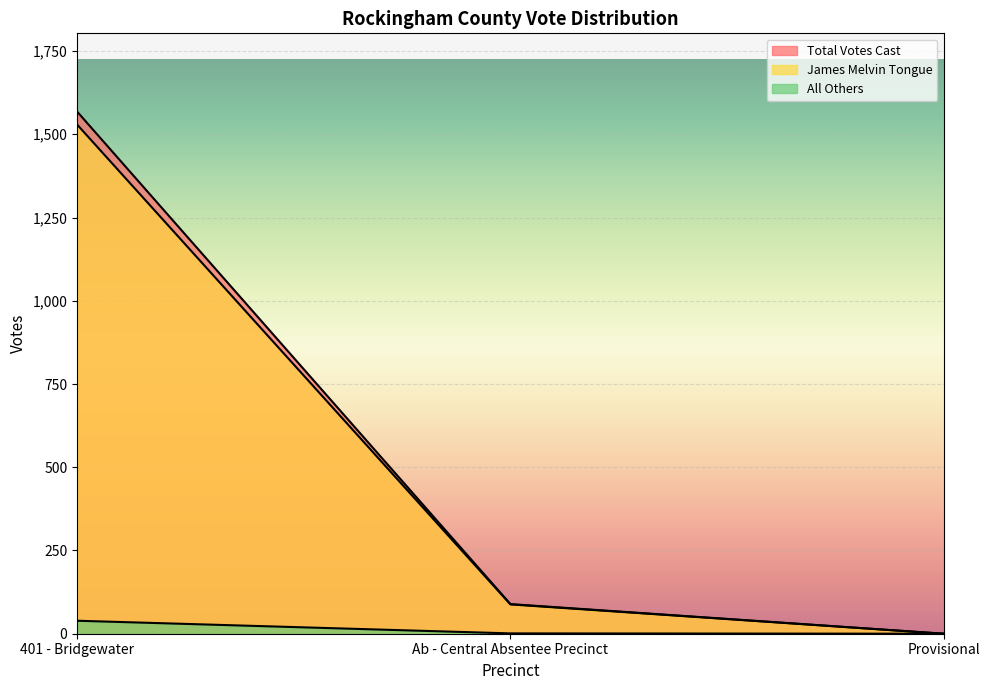

The value of James Melvin Tongue at Provisional is 0. True or false?

True